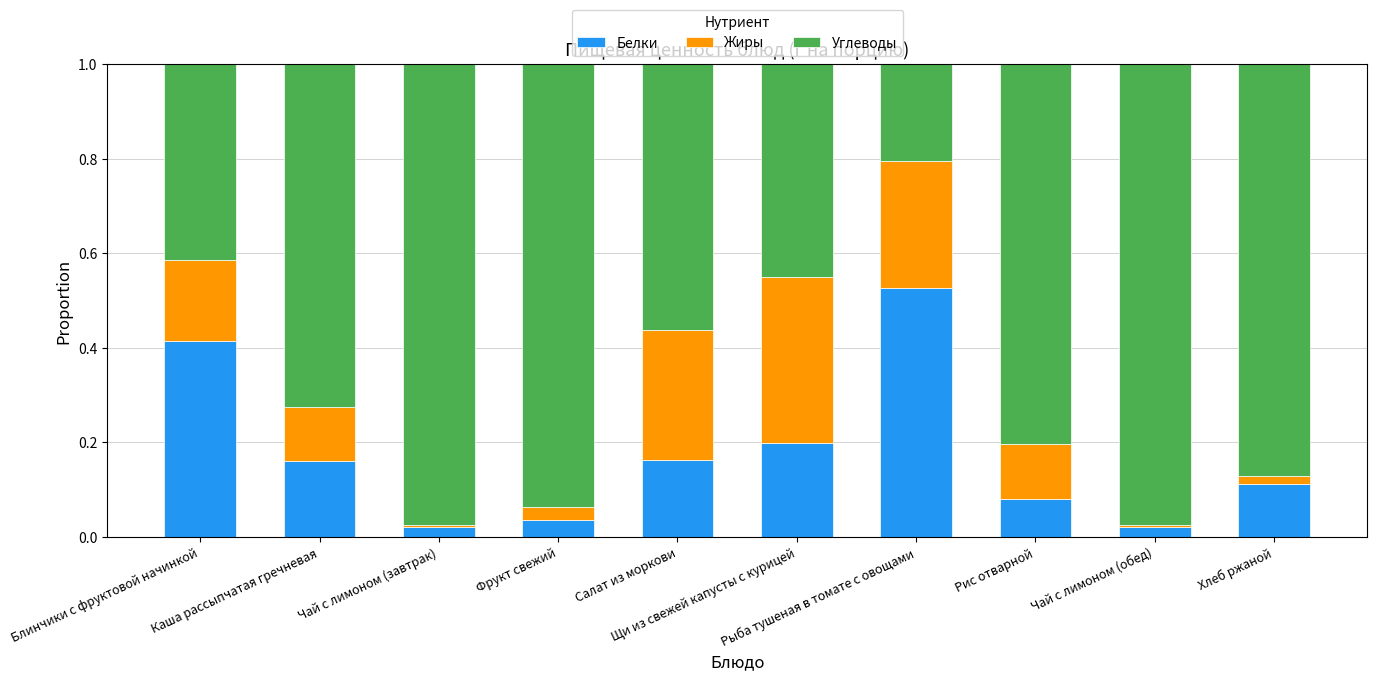

How many bars are there in total?

10